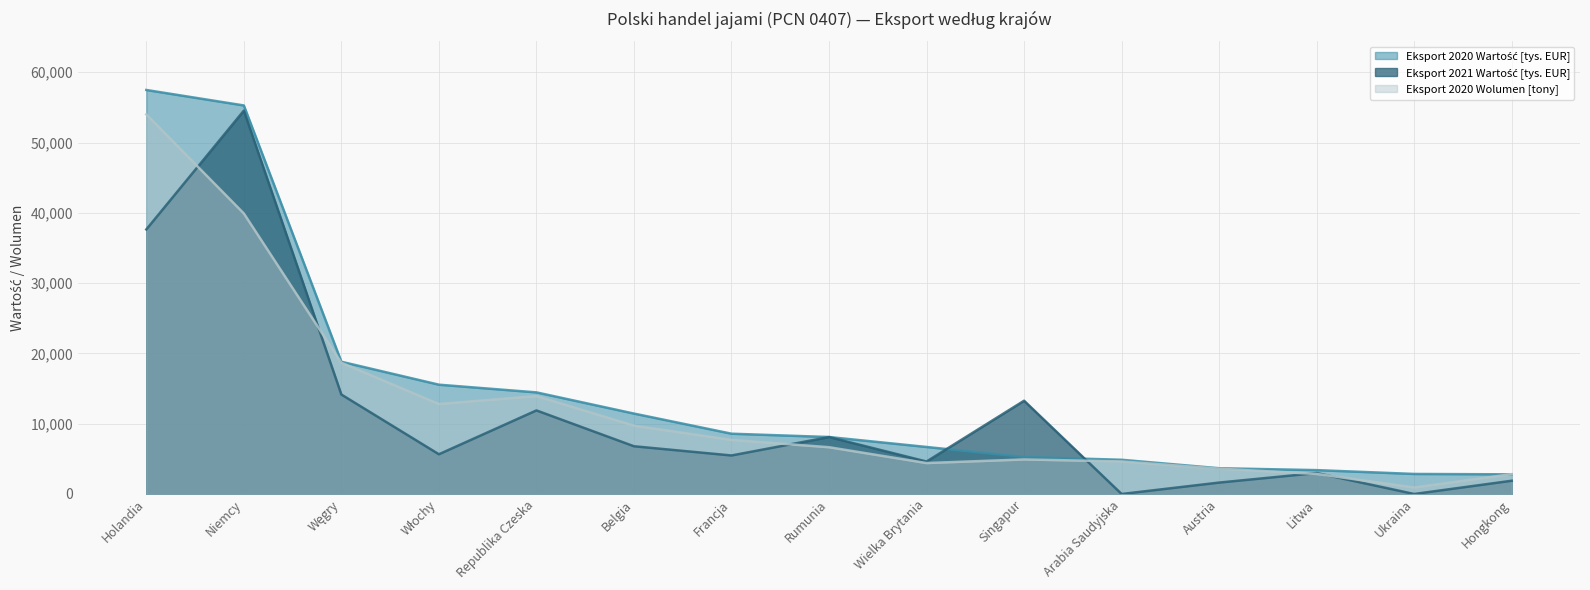

Which series has the largest total across all categories?

Eksport 2020 Wartość [tys. EUR] (line)